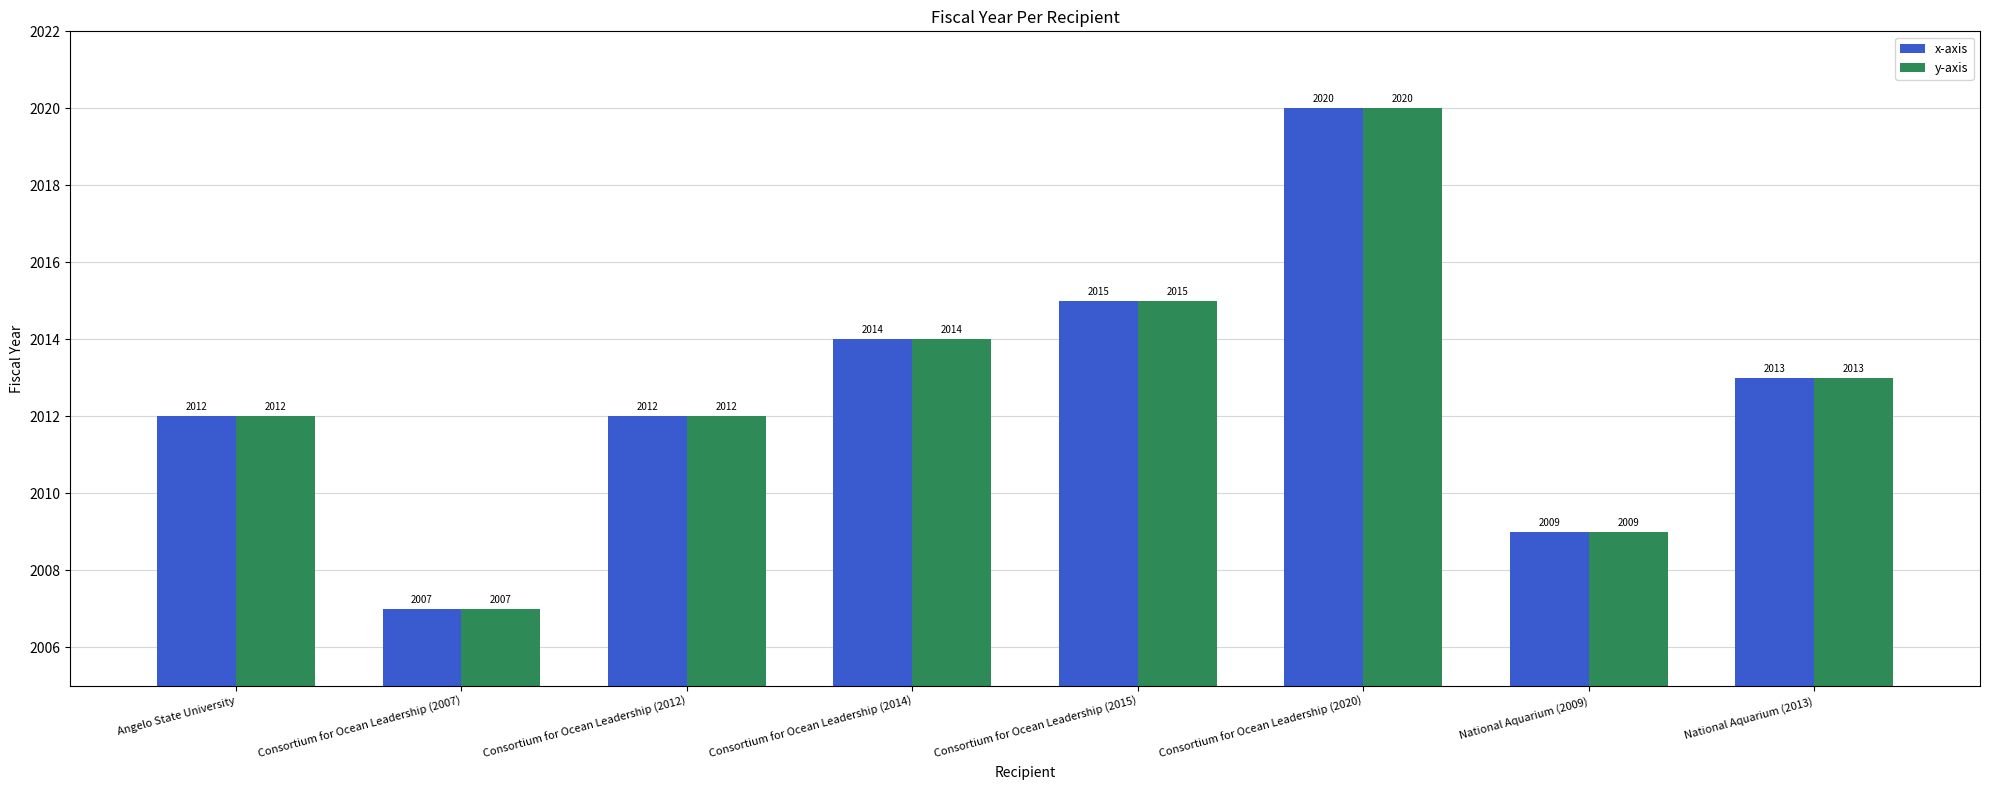

What are all the series names shown in the legend?

x-axis, y-axis